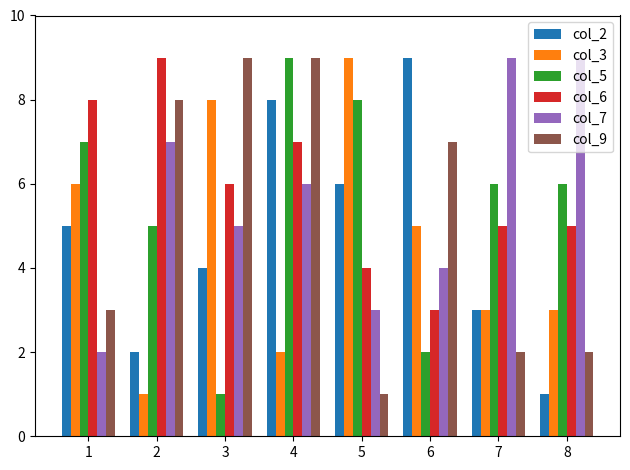

At 6, list the series in order from largest to smallest.

col_2, col_9, col_3, col_7, col_6, col_5